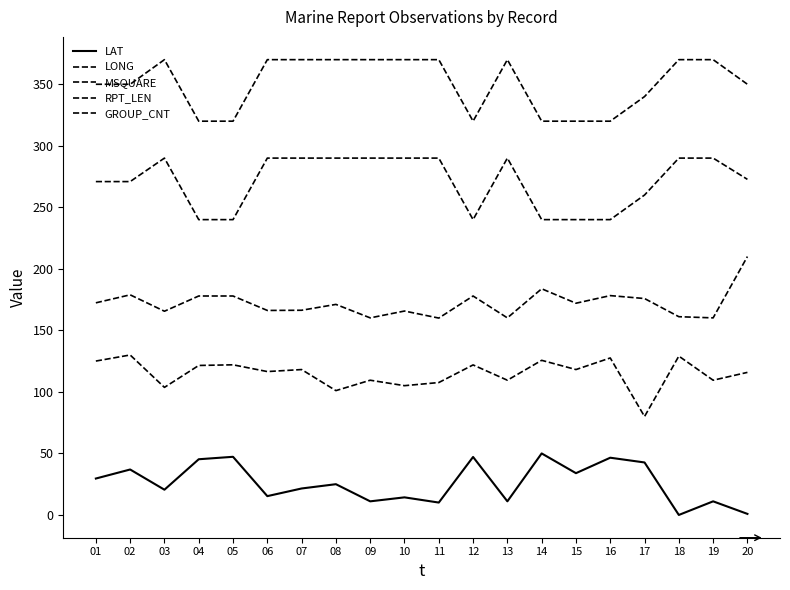

At which label is RPT_LEN closest to 265?

17